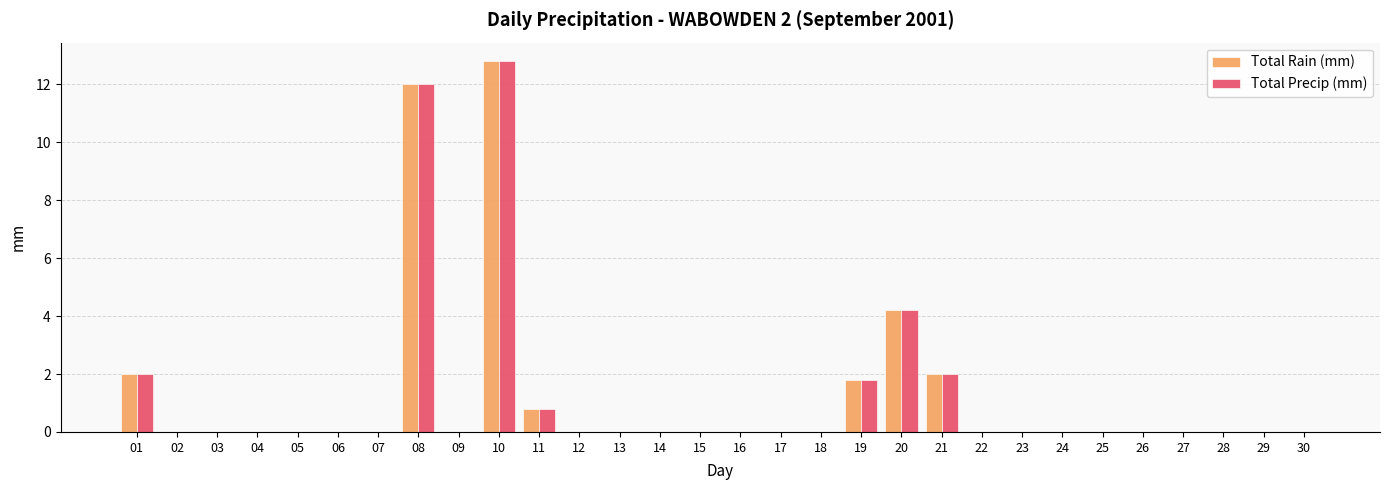

Are the bars grouped side by side (vs. stacked)?

Yes